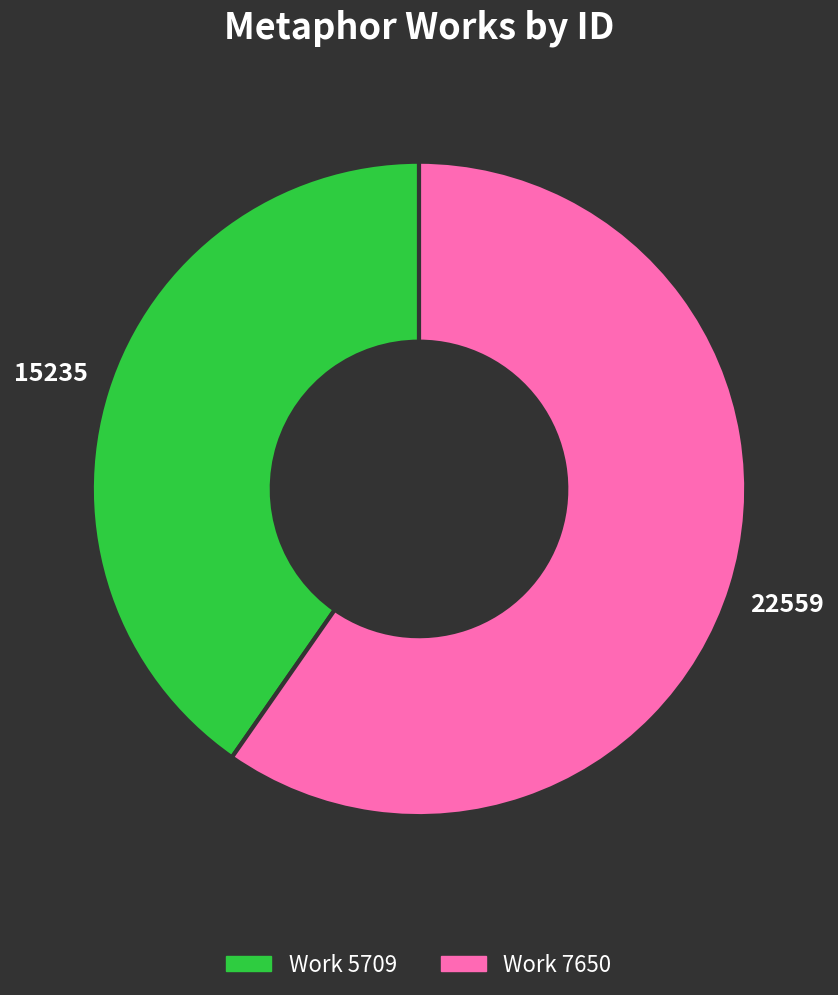

Does any single category account for the majority?

Yes